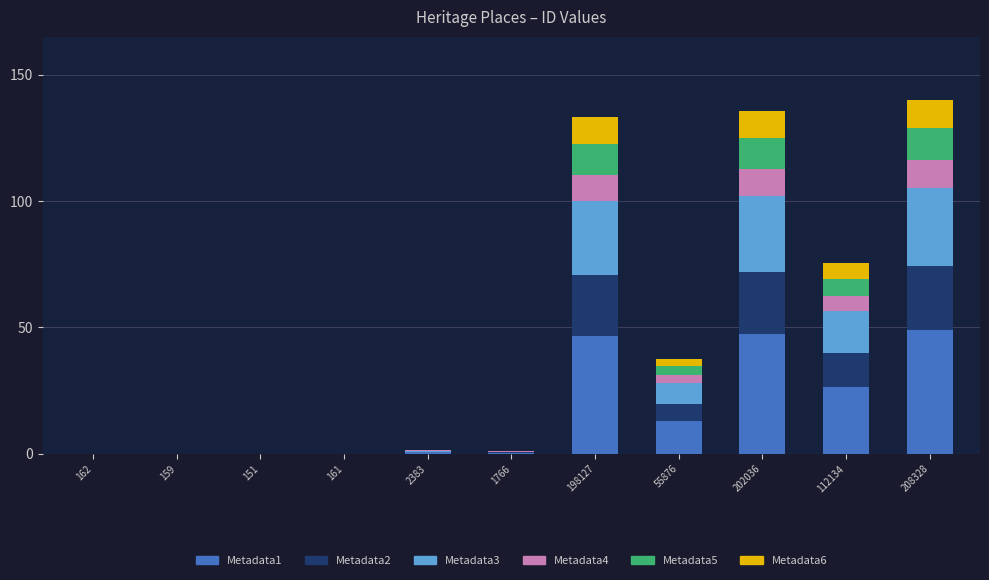

What is the total value across all series at 202036?

135.8